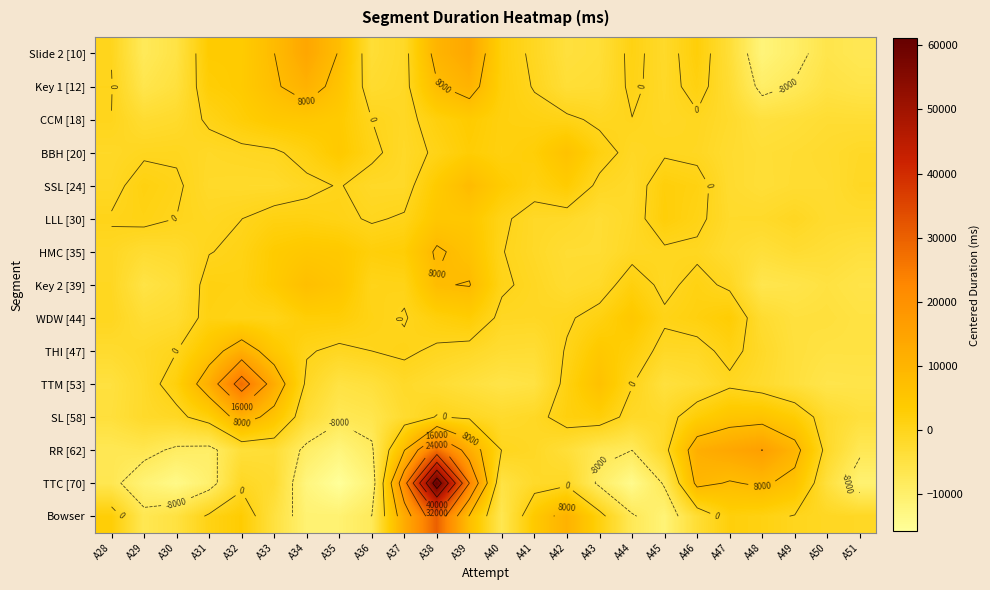

List the labels in order of BBH [20] value, smallest first.

A48, A49, A47, A50, A37, A31, A28, A51, A44, A32, A46, A33, A29, A45, A30, A38, A36, A34, A43, A40, A41, A39, A35, A42